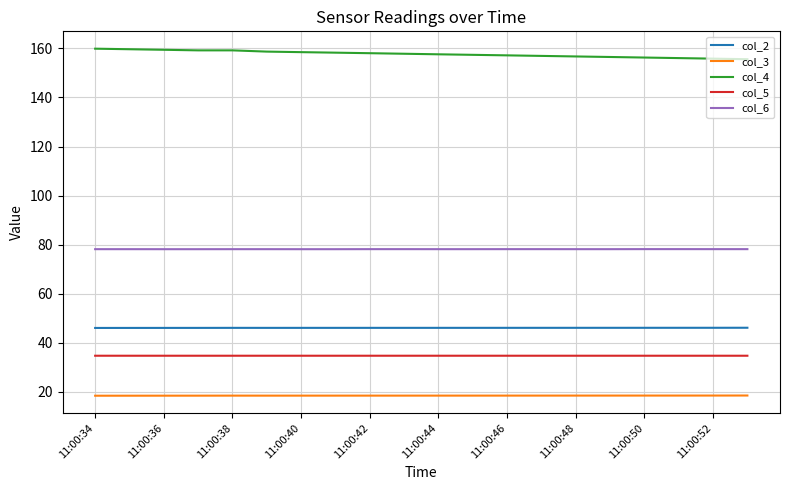

What is the difference between the maximum and minimum values in the col_4 series?

4.3